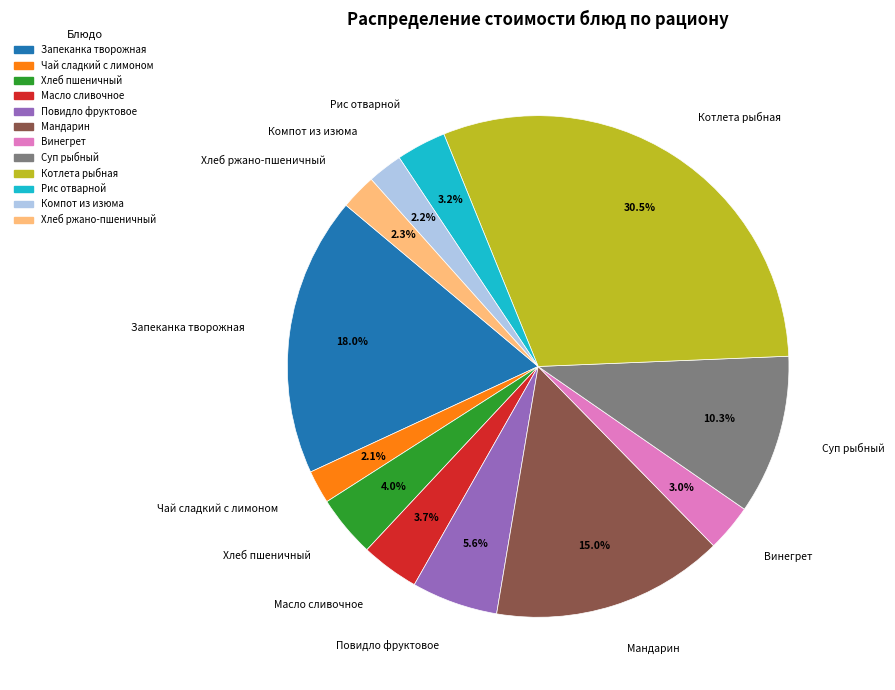

Is the sum of Чай сладкий с лимоном and Компот из изюма greater than half?

No